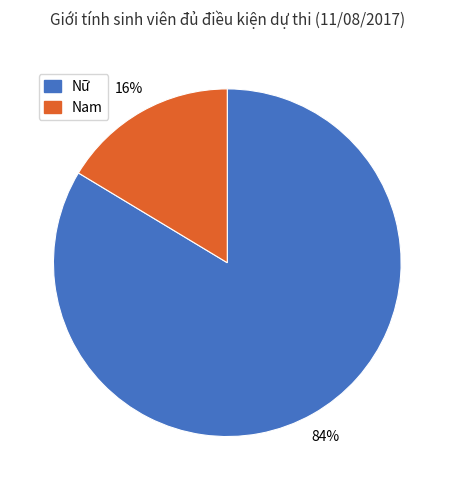

To the nearest percent, what percentage of the pie is Nam?

16%